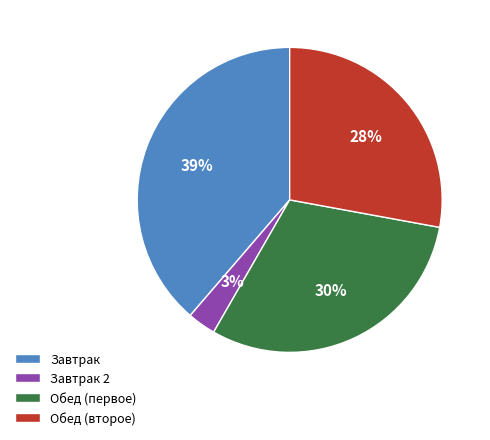

Which slice is the largest?

Завтрак